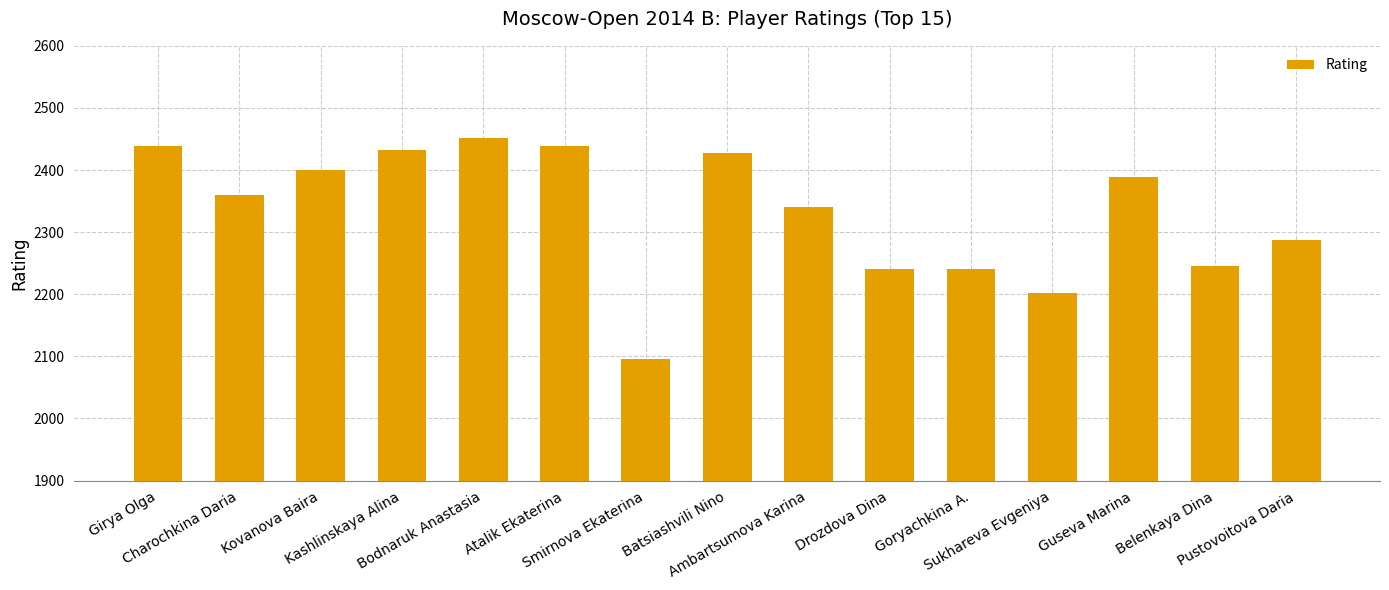

What is the difference between the maximum and minimum values?

357